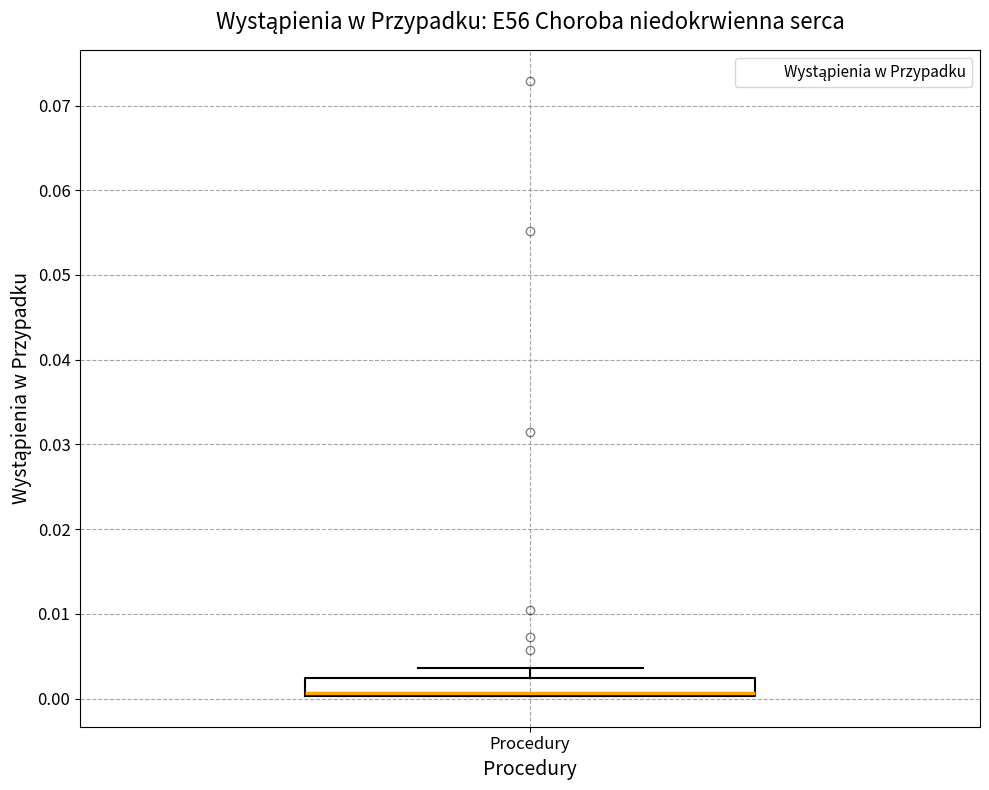

Transcribe this box plot: give where the median line is, the range the box spans, and where the two whiskers end, as read against the y-axis. The values are not printed on the chart, so give them approximately, as read against the axis.

median 0.001 (drawn on the box's lower edge), box 0.000 to 0.002, whiskers 0.000 to 0.004